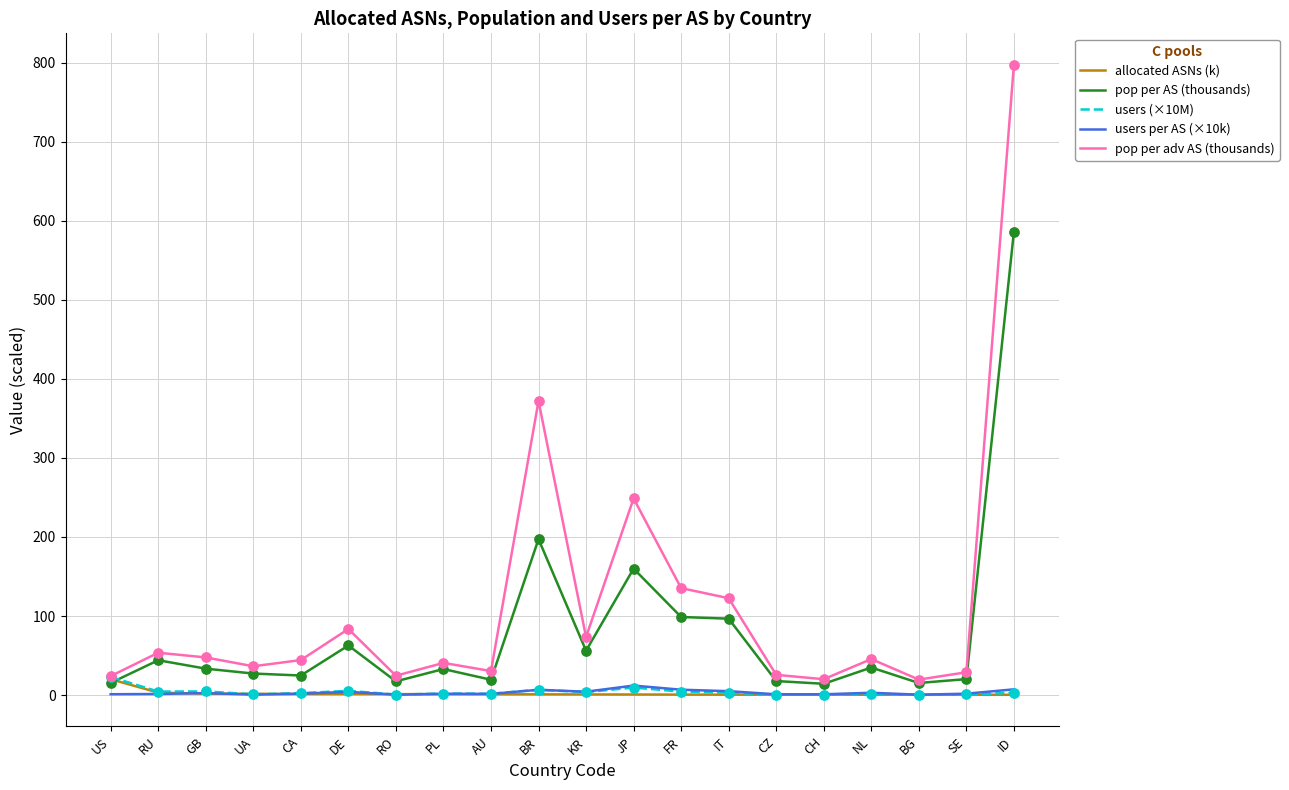

At which category is the sum across all series the highest?

ID